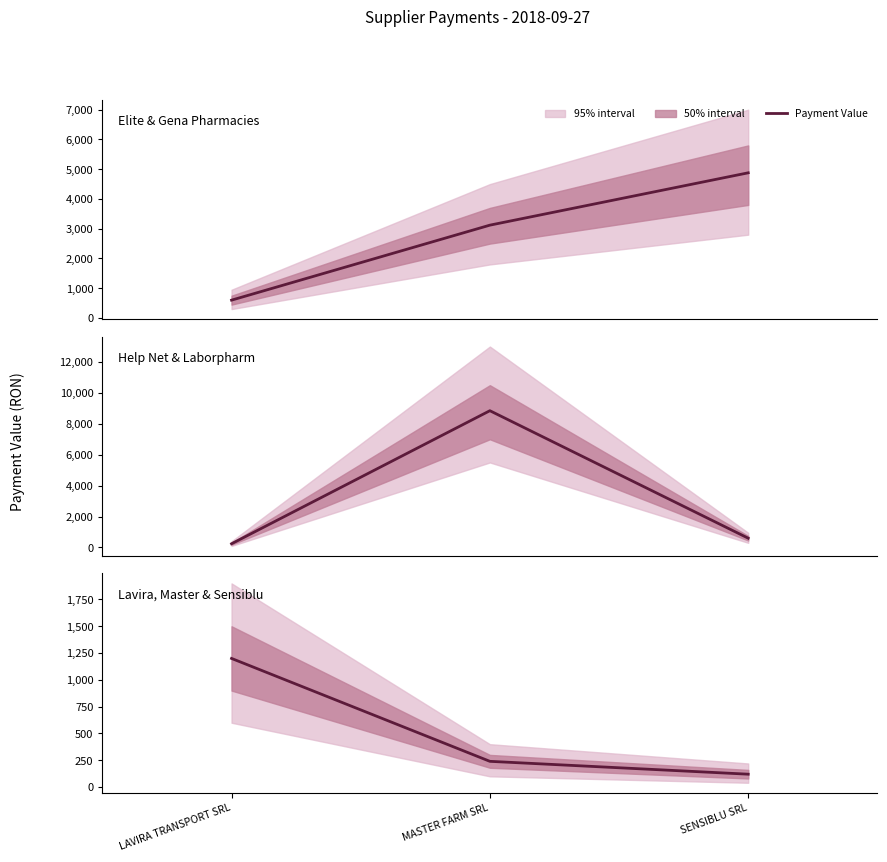

Which category has the lowest value across all series?

SENSIBLU SRL